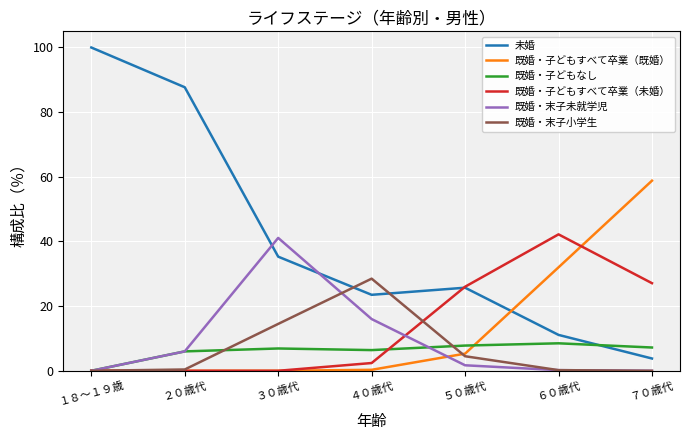

What is the difference between the 未婚 values at ４０歳代 and ５０歳代?

2.2